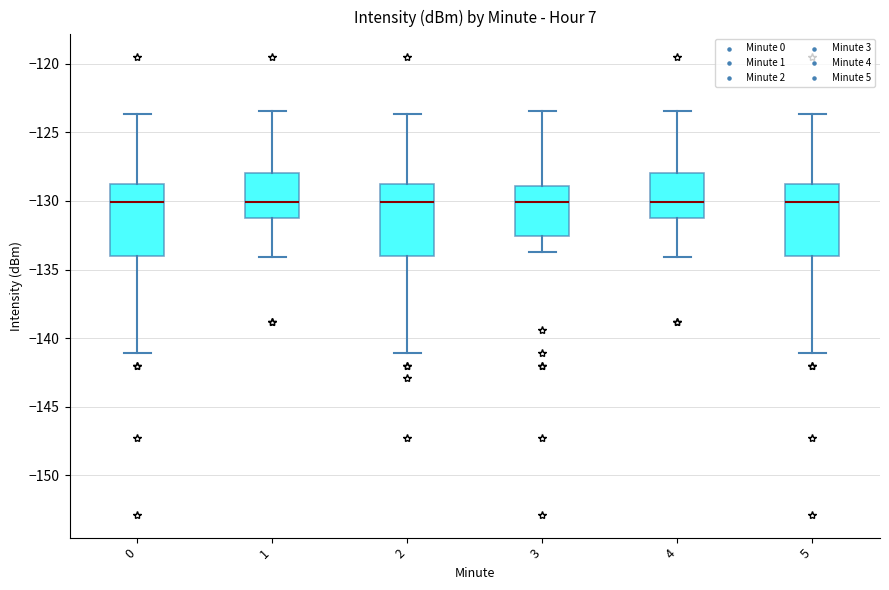

Where does the upper whisker of the box at x = 5 end on the y-axis? The values are not printed on the chart, so give them approximately, as read against the axis.

-123.5